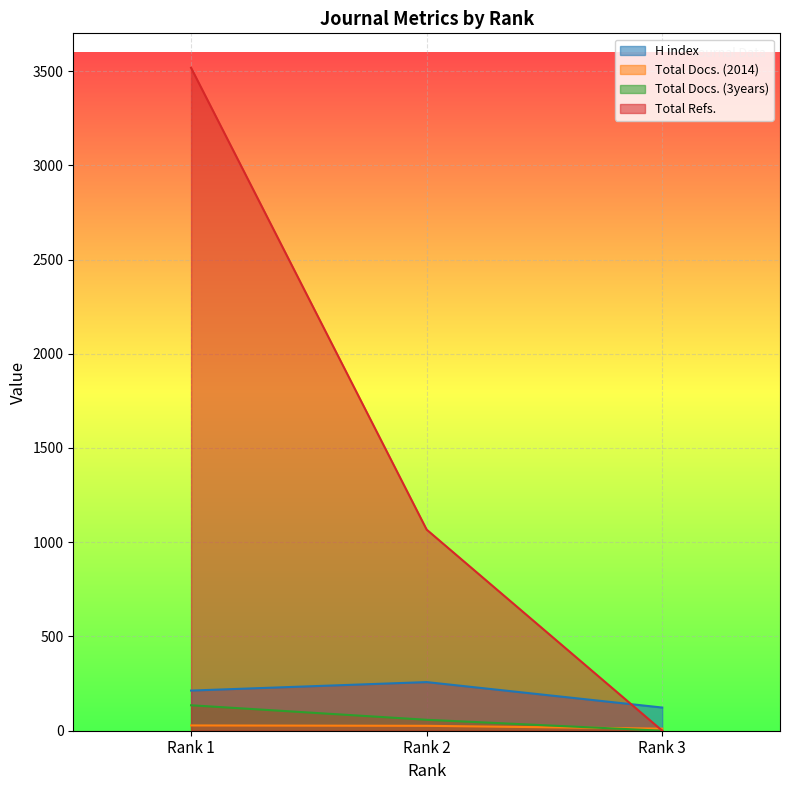

How many values in the H index series exceed 213?

1